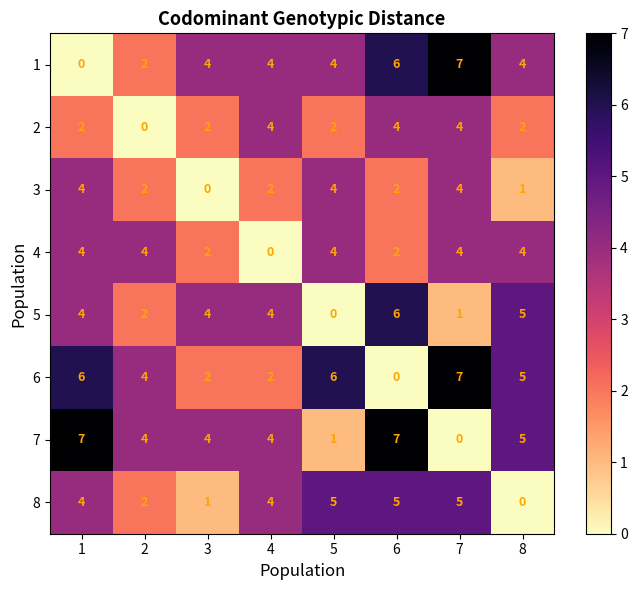

How many series are shown in this chart?

8